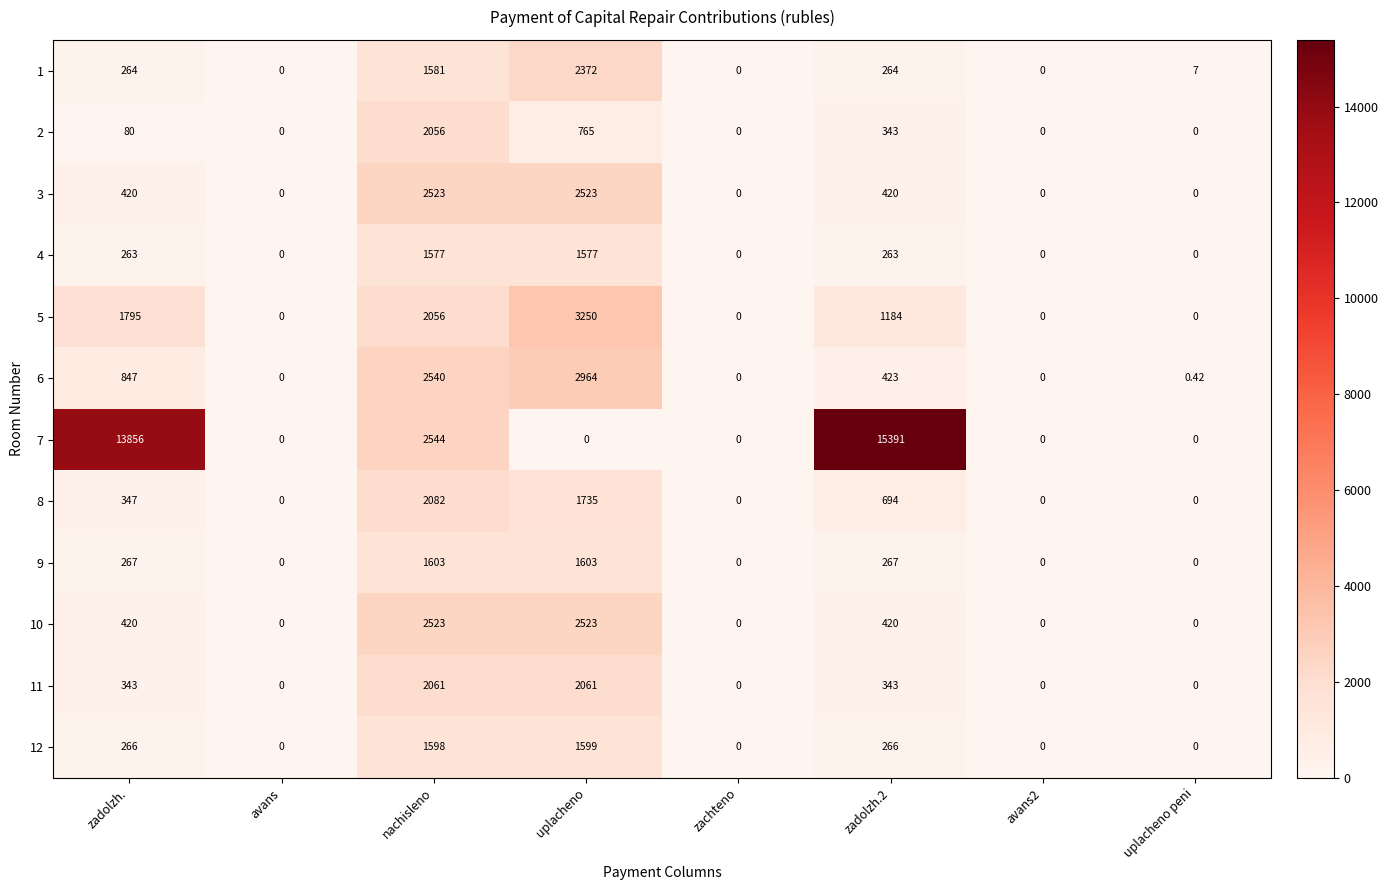

At which category is the sum across all series the highest?

nachisleno